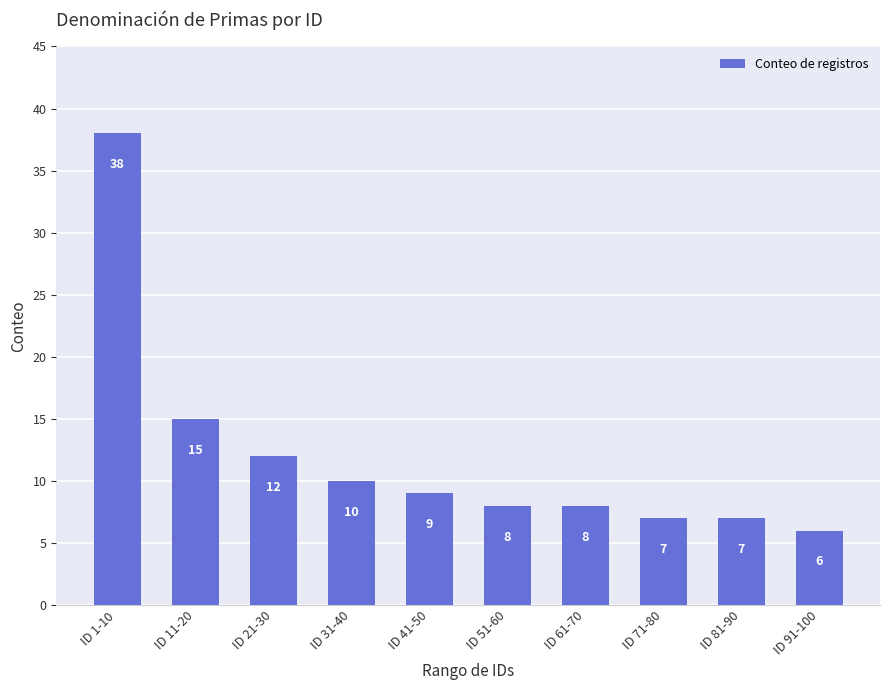

Reading left to right, transcribe all the data shown in this chart.

ID 1-10=38	ID 11-20=15	ID 21-30=12	ID 31-40=10	ID 41-50=9	ID 51-60=8	ID 61-70=8	ID 71-80=7	ID 81-90=7	ID 91-100=6